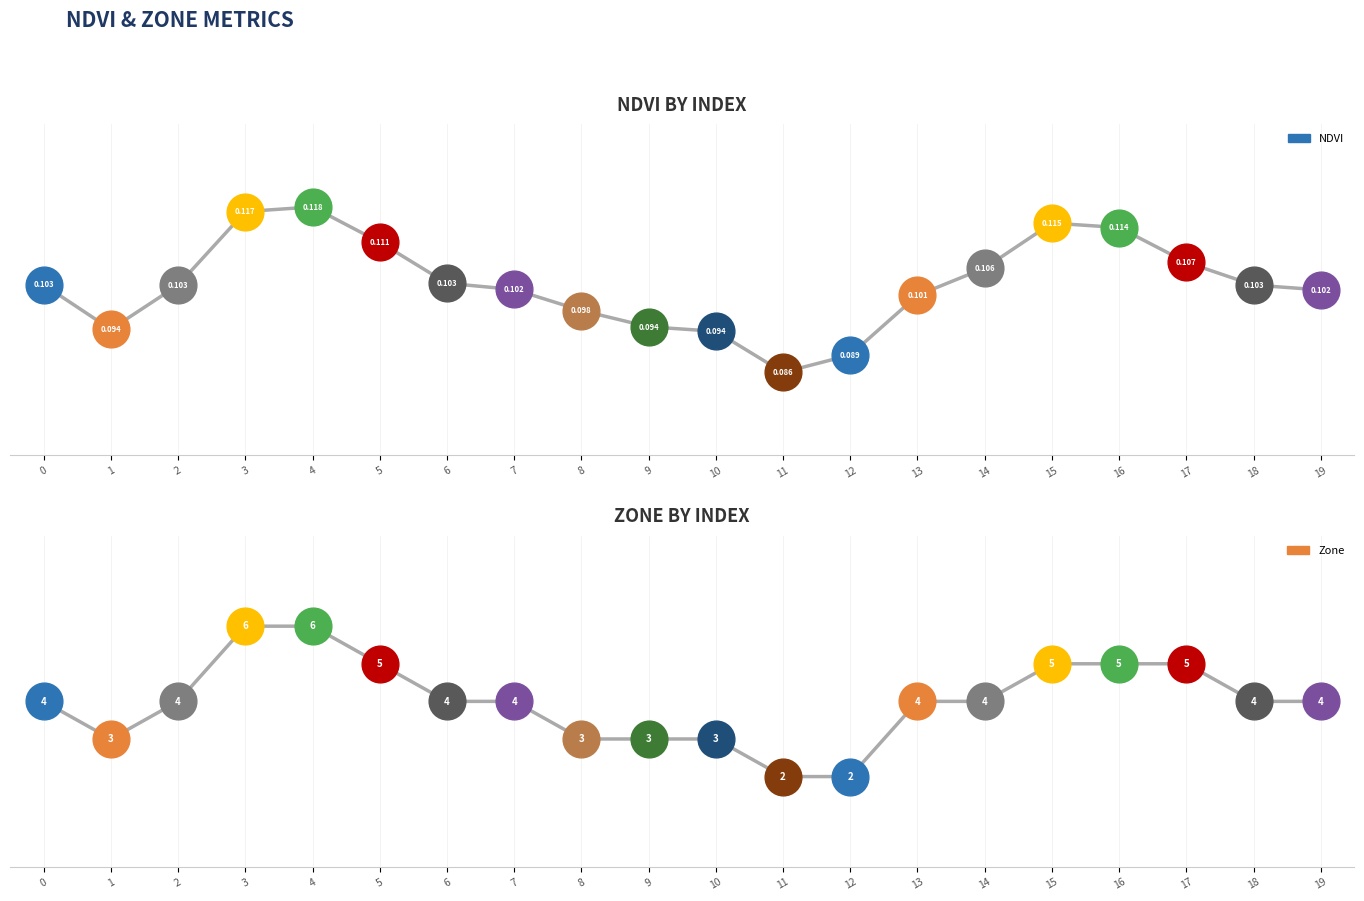

At how many categories does at least one series exceed 5?

2